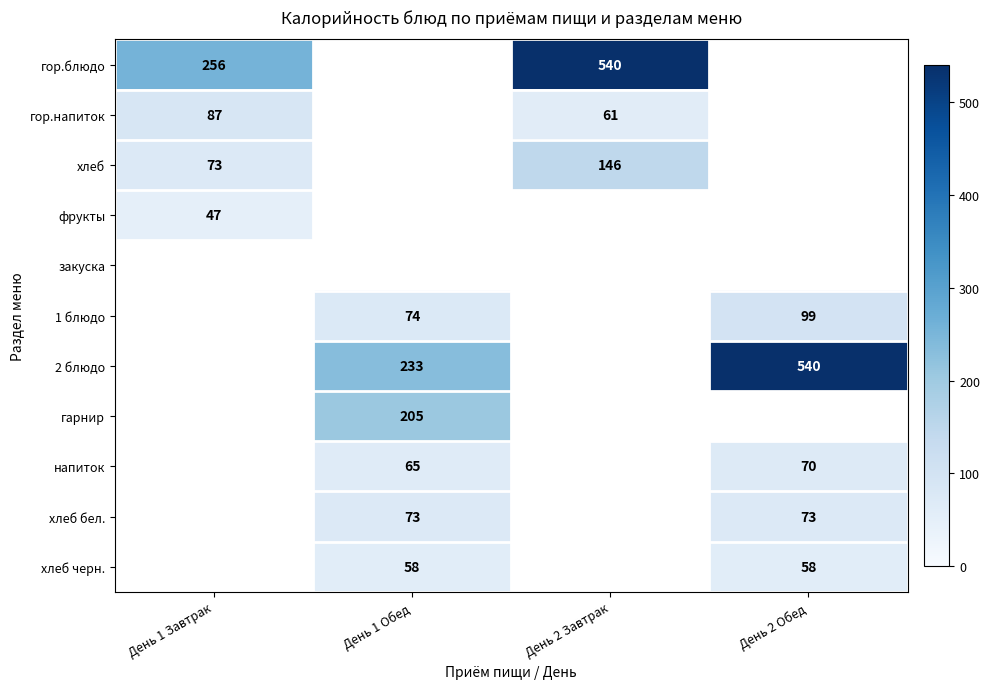

Is it true that фрукты equals 31 at День 1 Завтрак?

False